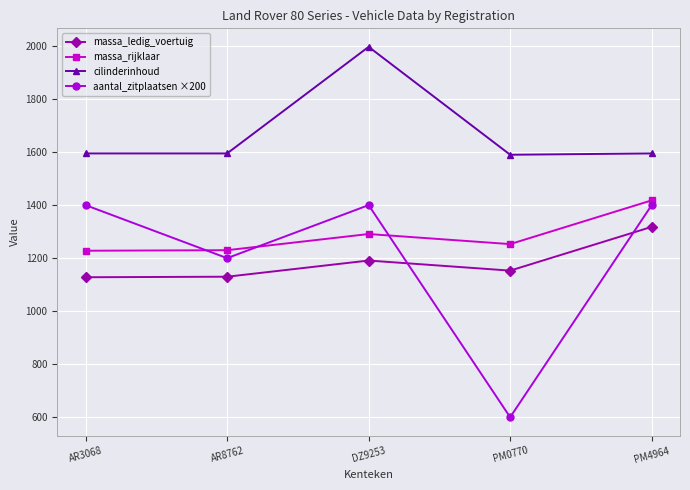

Where is the first local maximum for cilinderinhoud?

DZ9253